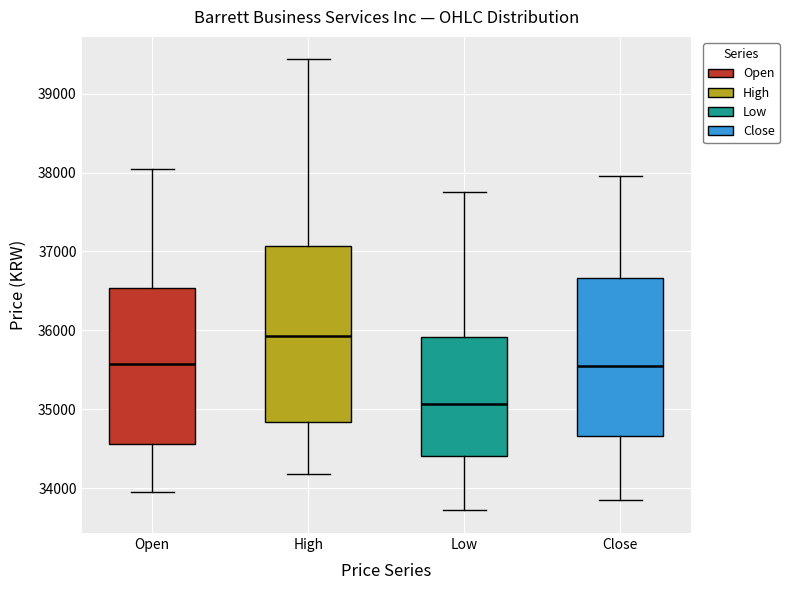

Where does the upper whisker of the box for Close end on the y-axis? The values are not printed on the chart, so give them approximately, as read against the axis.

38000